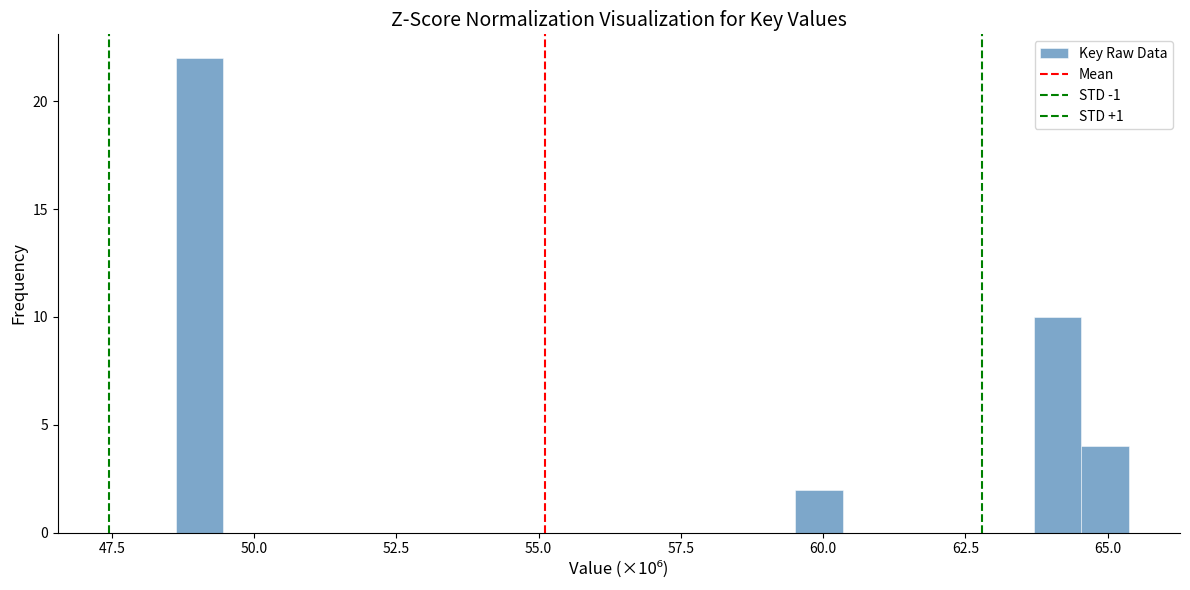

Around what value on the x-axis is the tallest bar? Give the approximate position of its centre, as read against the axis.

49.0